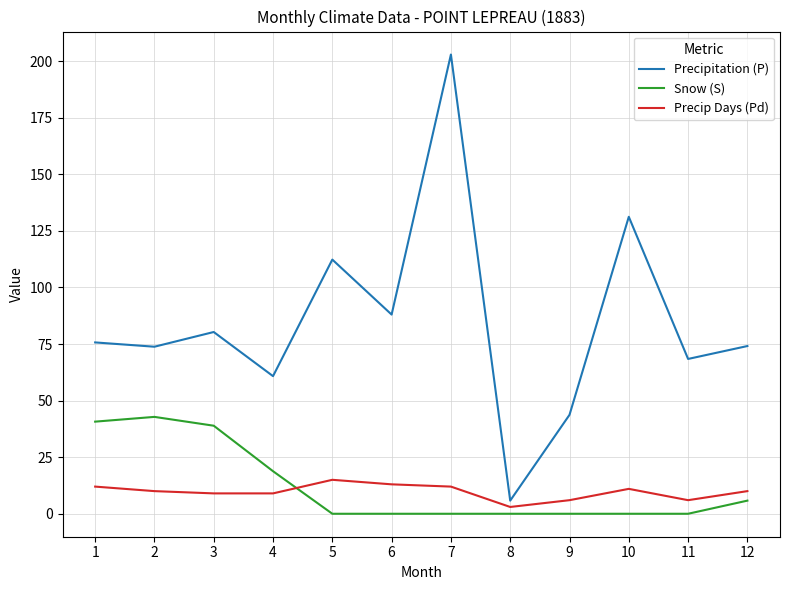

Does the chart display data point markers on the line(s)?

No